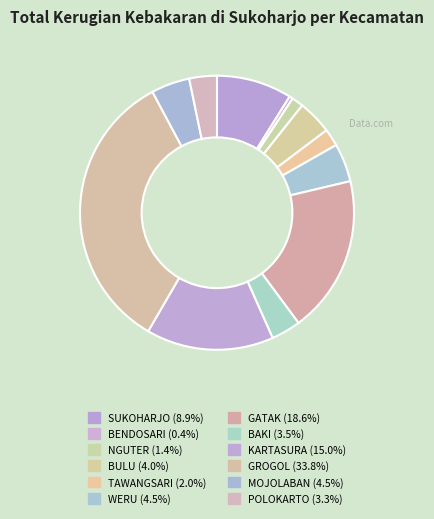

What percentage is the SUKOHARJO slice, to the nearest percent?

9%